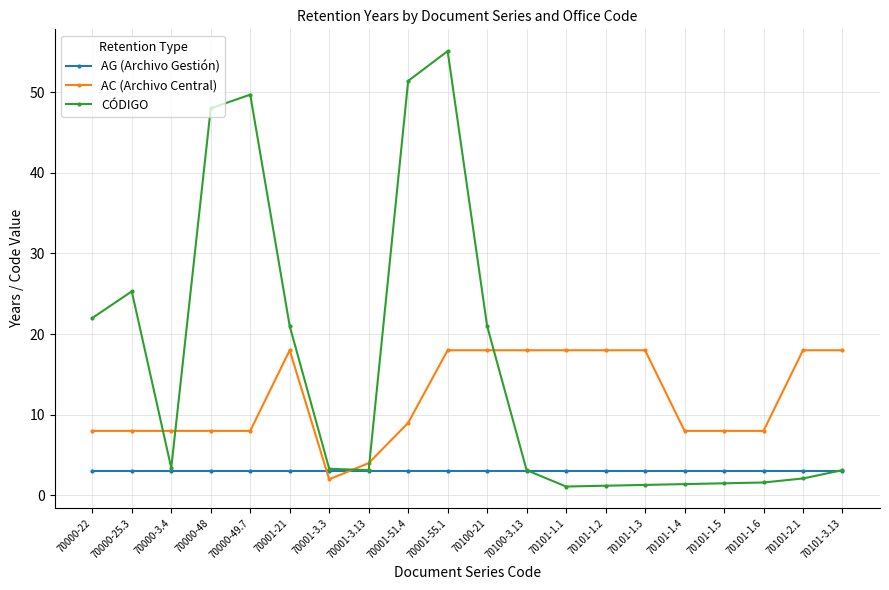

What is the difference between the maximum and minimum values in the CÓDIGO series?

54.0